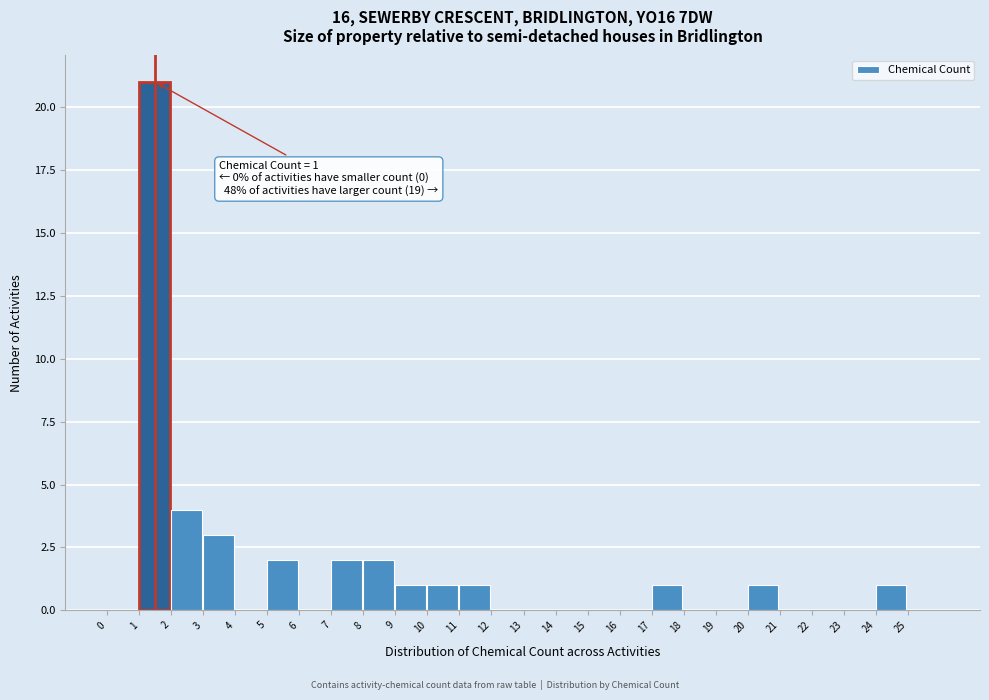

Over which range of the x-axis is the bar tallest?

1 to 2